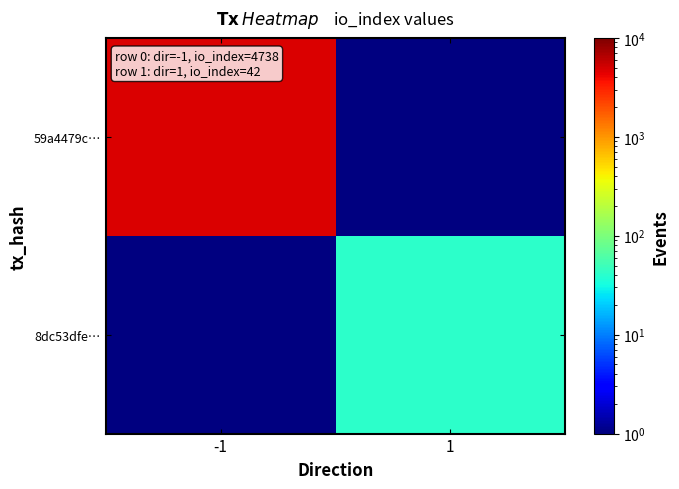

What is the maximum value for 59a4479c…?

4738.0